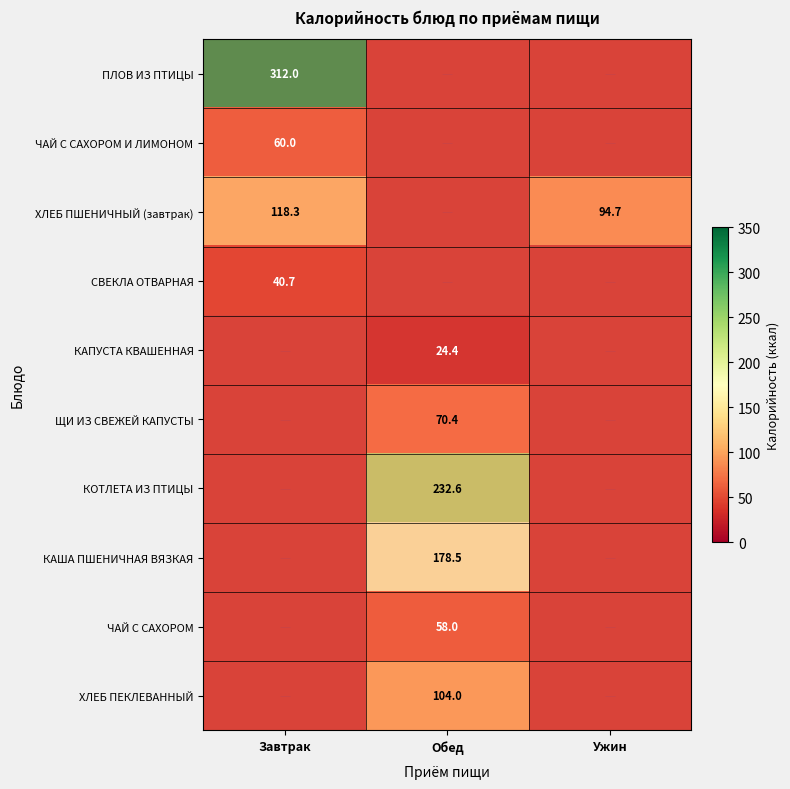

What is the sum of the КАПУСТА КВАШЕННАЯ values at Завтрак and Обед?

24.4